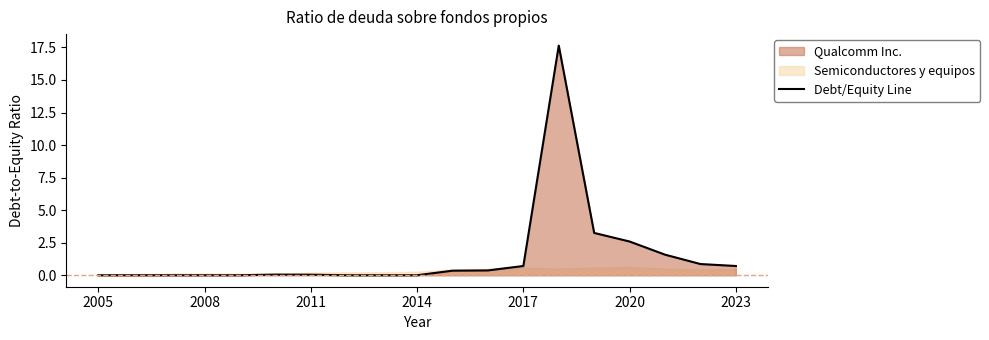

True or false: there are more than 2 points higher than both neighbors.

False